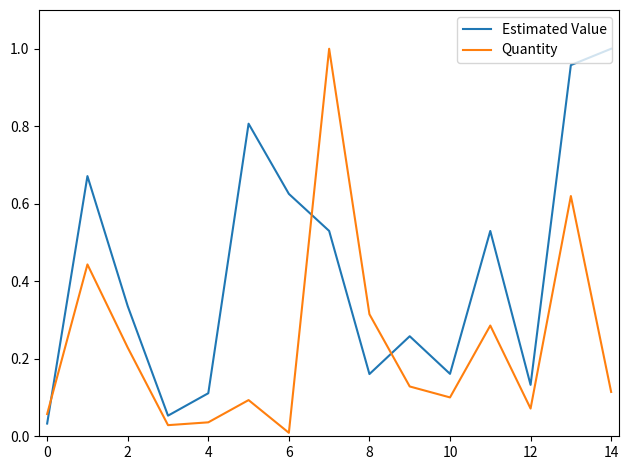

How many times do Estimated Value and Quantity cross each other?

3